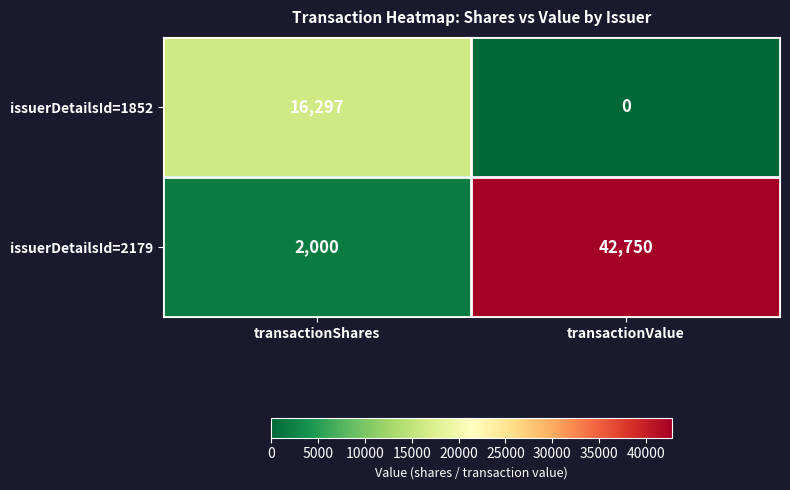

At transactionValue, list the series in order from smallest to largest.

issuerDetailsId=1852, issuerDetailsId=2179